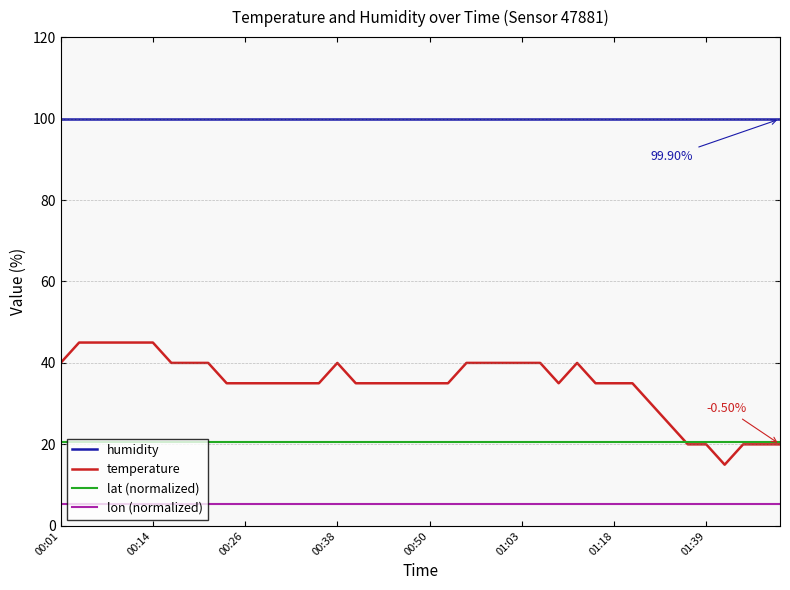

True or false: lat (normalized) and lon (normalized) cross at least once.

False